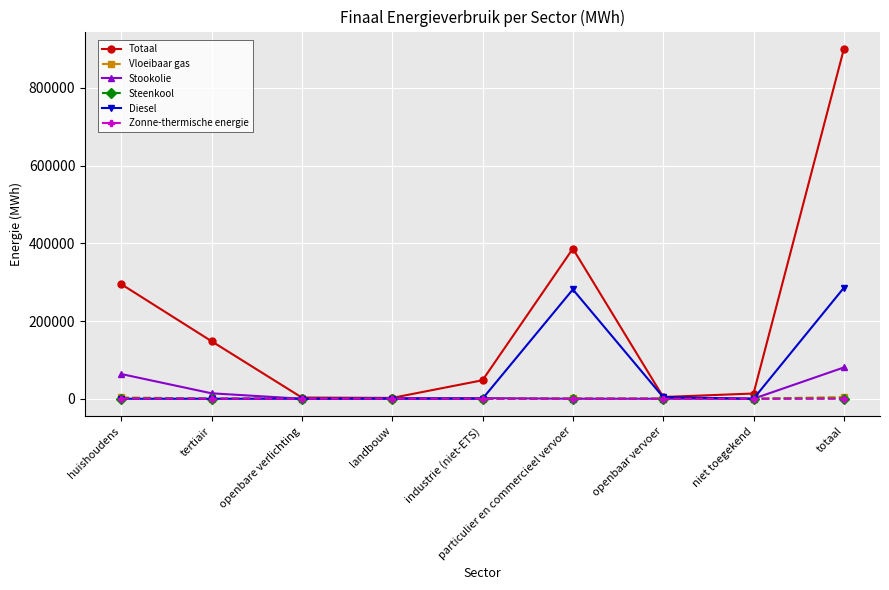

What is the difference between the maximum and minimum values in the Vloeibaar gas series?

4573.4